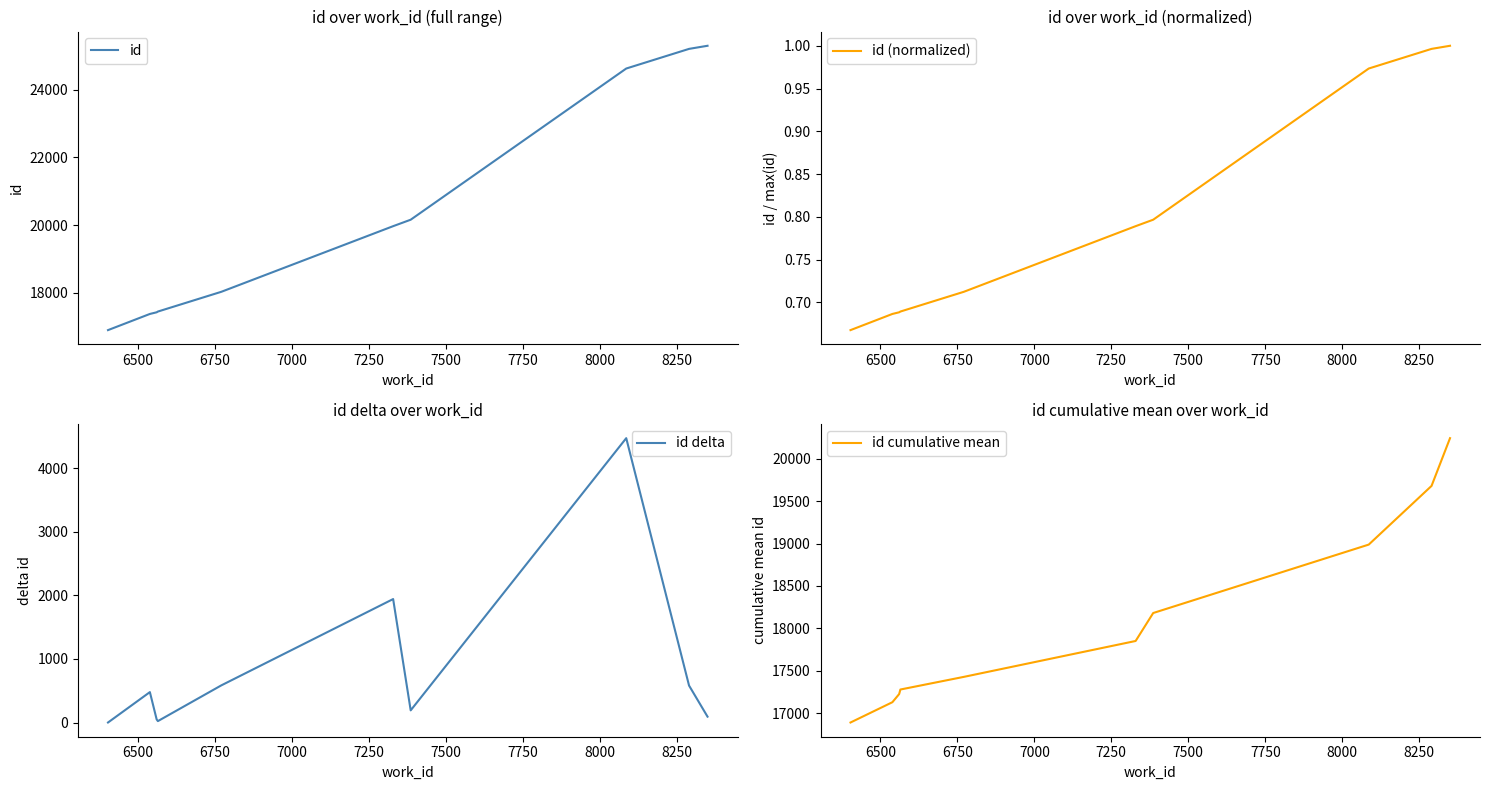

What is the lowest value of the id series?

16892